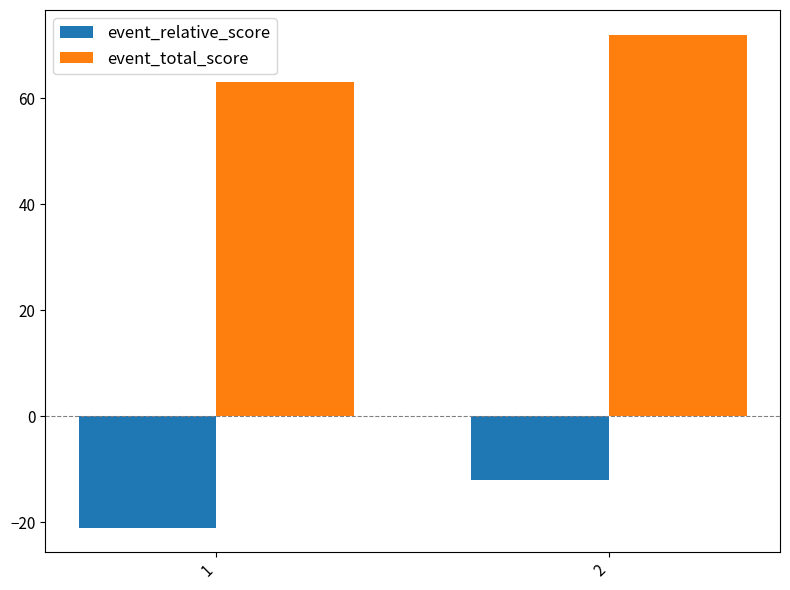

What is the difference between the highest and lowest values at 1?

84